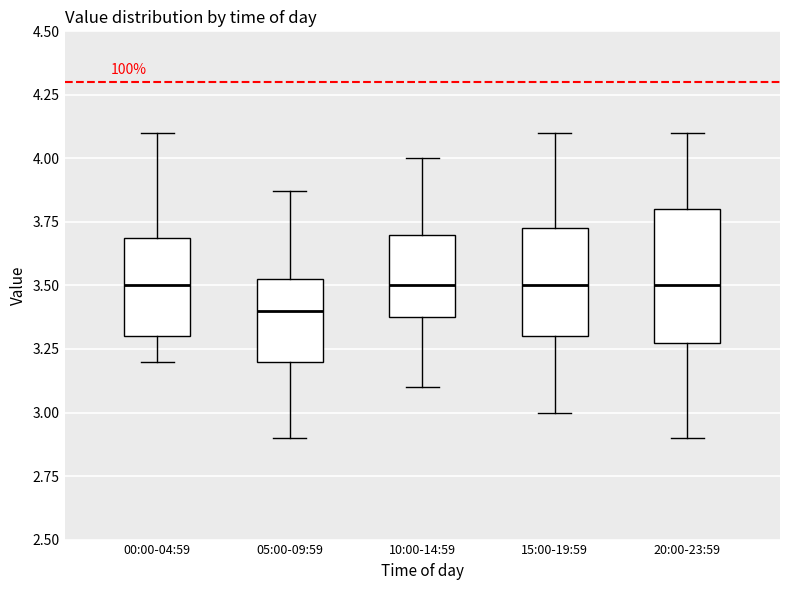

Where does the lower whisker of the box for 10:00-14:59 end on the y-axis? The values are not printed on the chart, so give them approximately, as read against the axis.

3.10